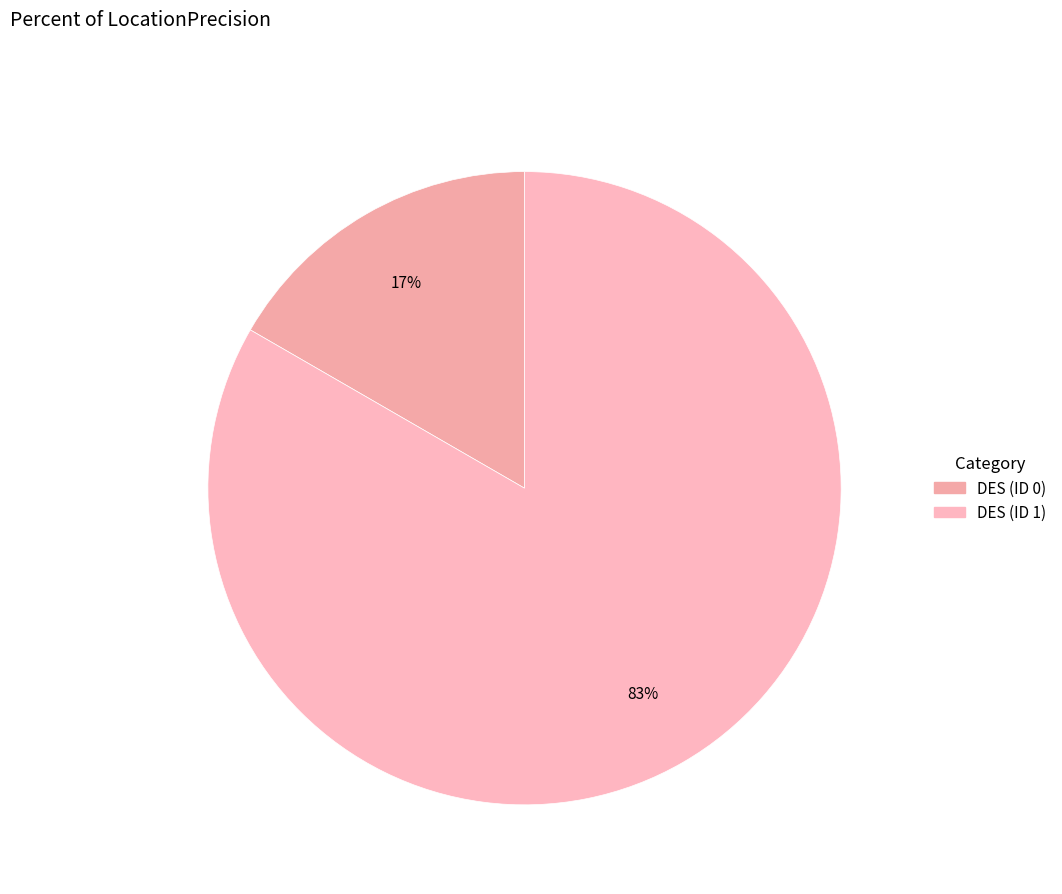

Which category accounts for the majority?

LocationPrecision (ID 1)